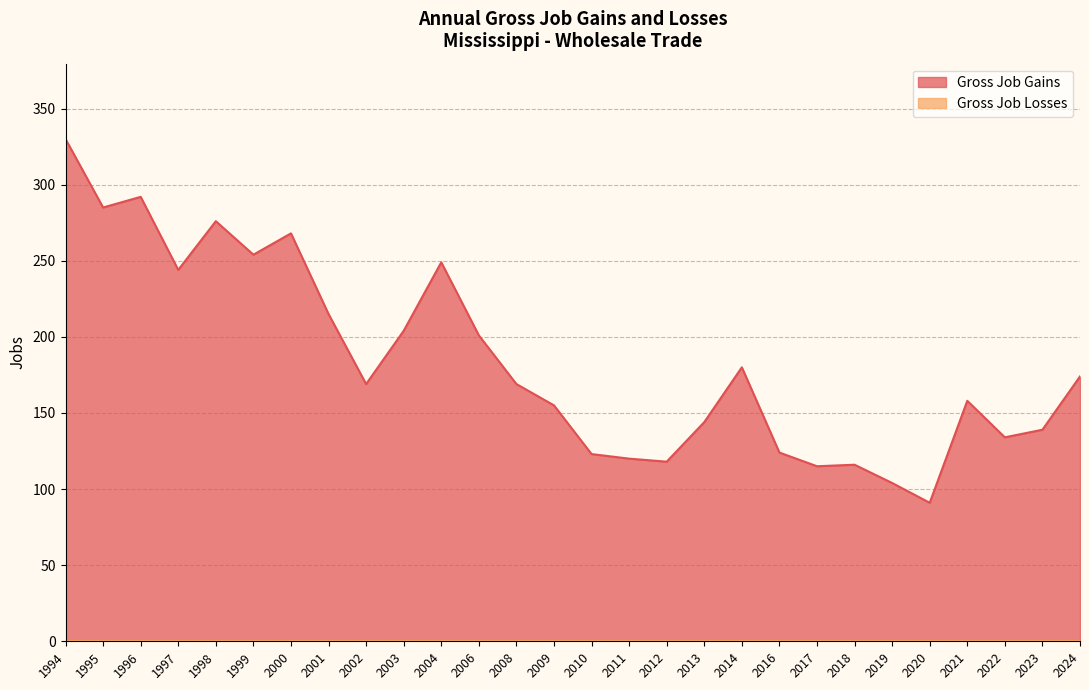

What is the change in value from 1995 to 2002?

-116